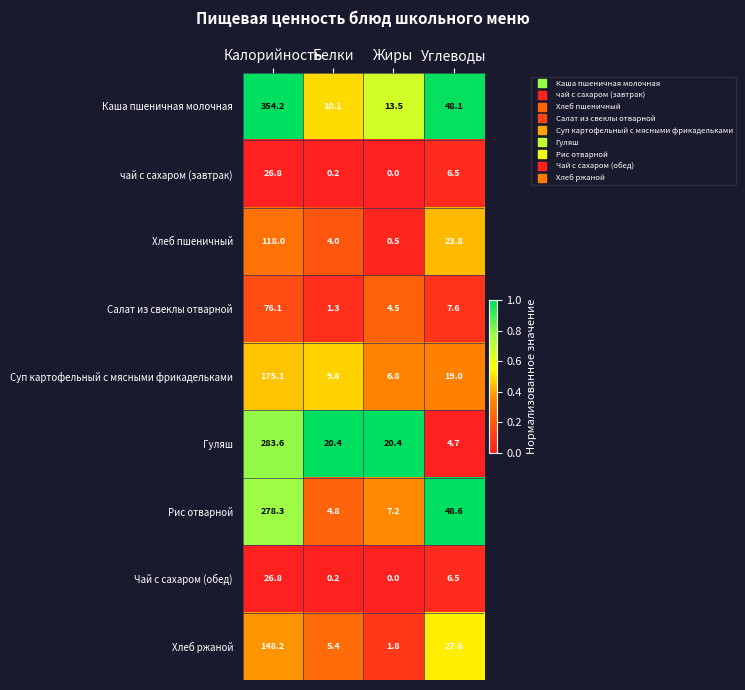

What is the difference between the Хлеб пшеничный values at Белки and Жиры?

3.5